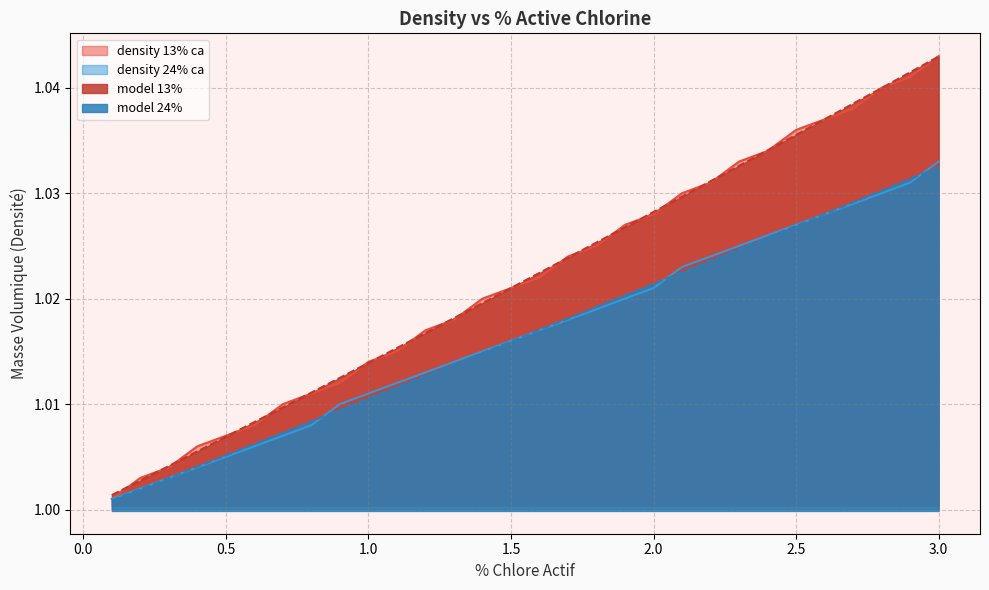

List the labels in order of model 13% value, smallest first.

0.1, 0.2, 0.3, 0.4, 0.5, 0.6, 0.7, 0.8, 0.9, 1.0, 1.1, 1.2, 1.3, 1.4, 1.5, 1.6, 1.7, 1.8, 1.9, 2.0, 2.1, 2.2, 2.3, 2.4, 2.5, 2.6, 2.7, 2.8, 2.9, 3.0